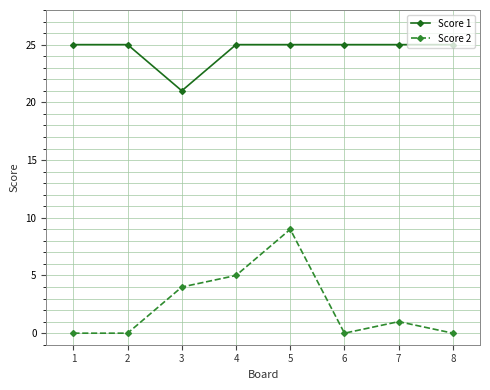

What is the value of the Score 2 point at the 5th from the left?

9